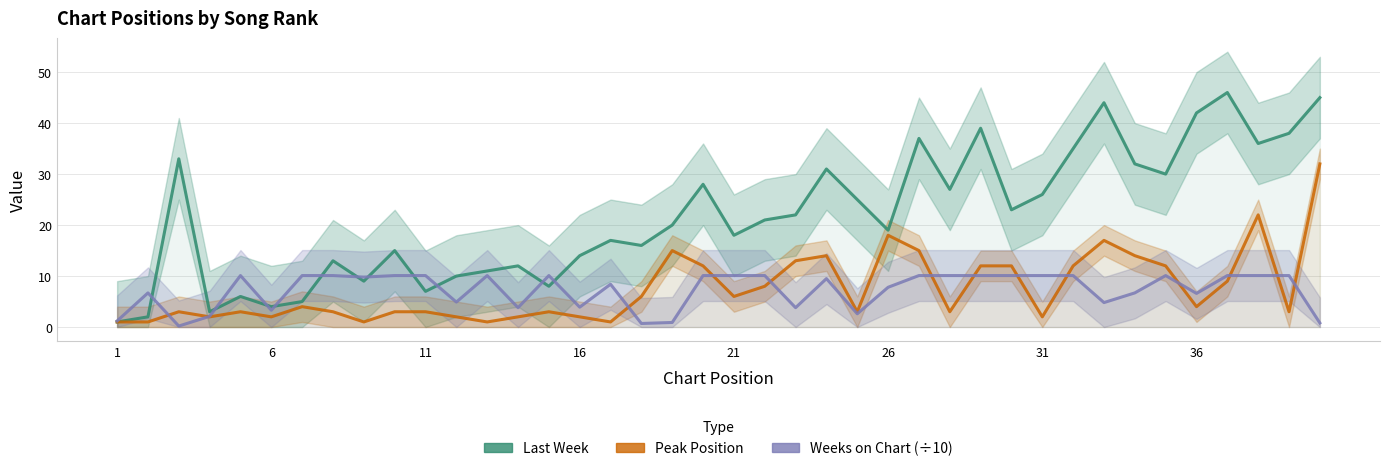

Is it true that Weeks on Chart (÷10) equals 2.3 at 29?

False